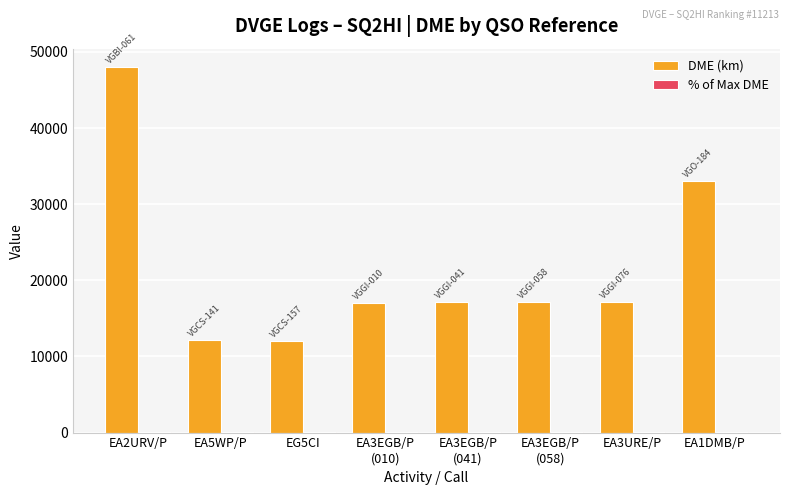

Are the bars grouped side by side (vs. stacked)?

Yes